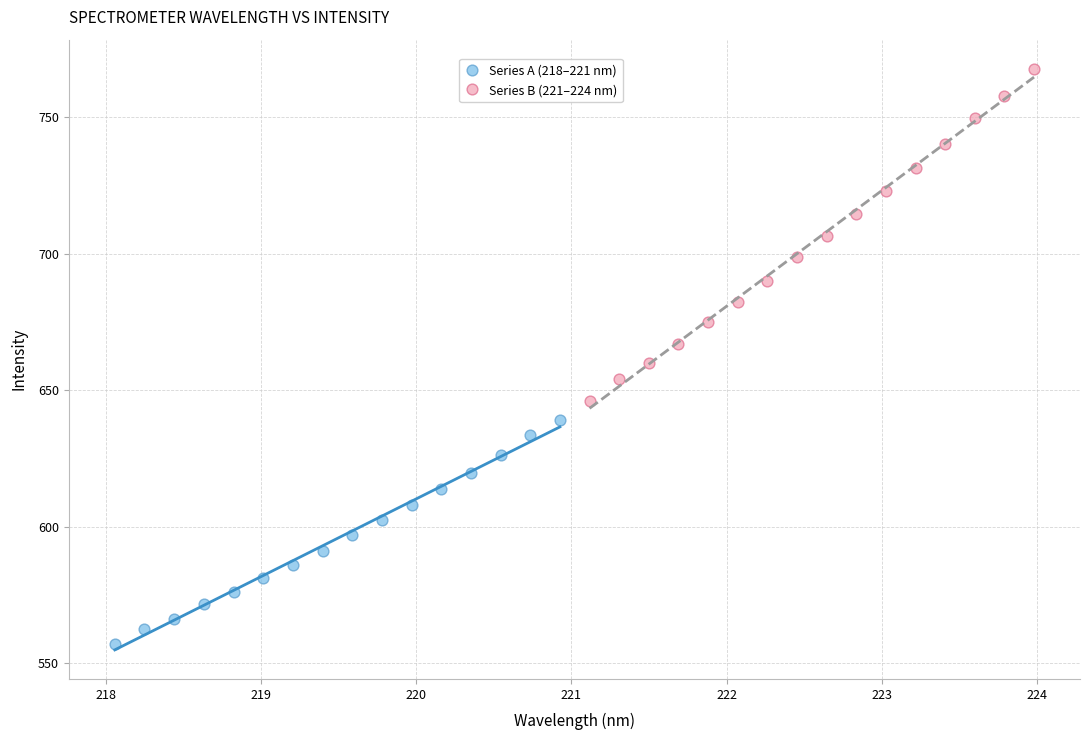

Which series reaches the maximum Y coordinate?

Series B (221–224 nm)